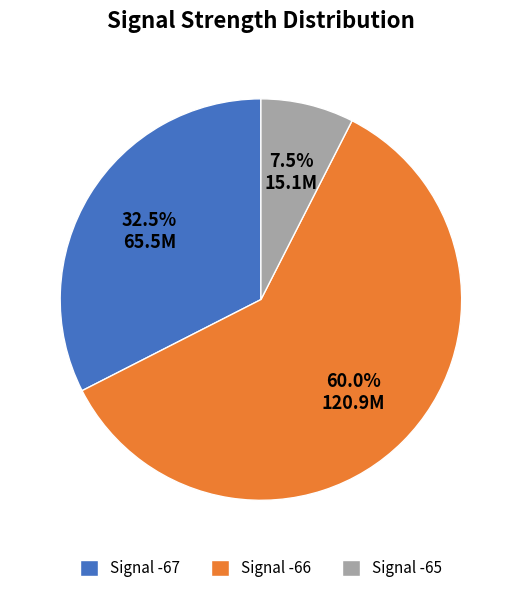

Rank the categories by value from lowest to highest.

Signal -65, Signal -67, Signal -66